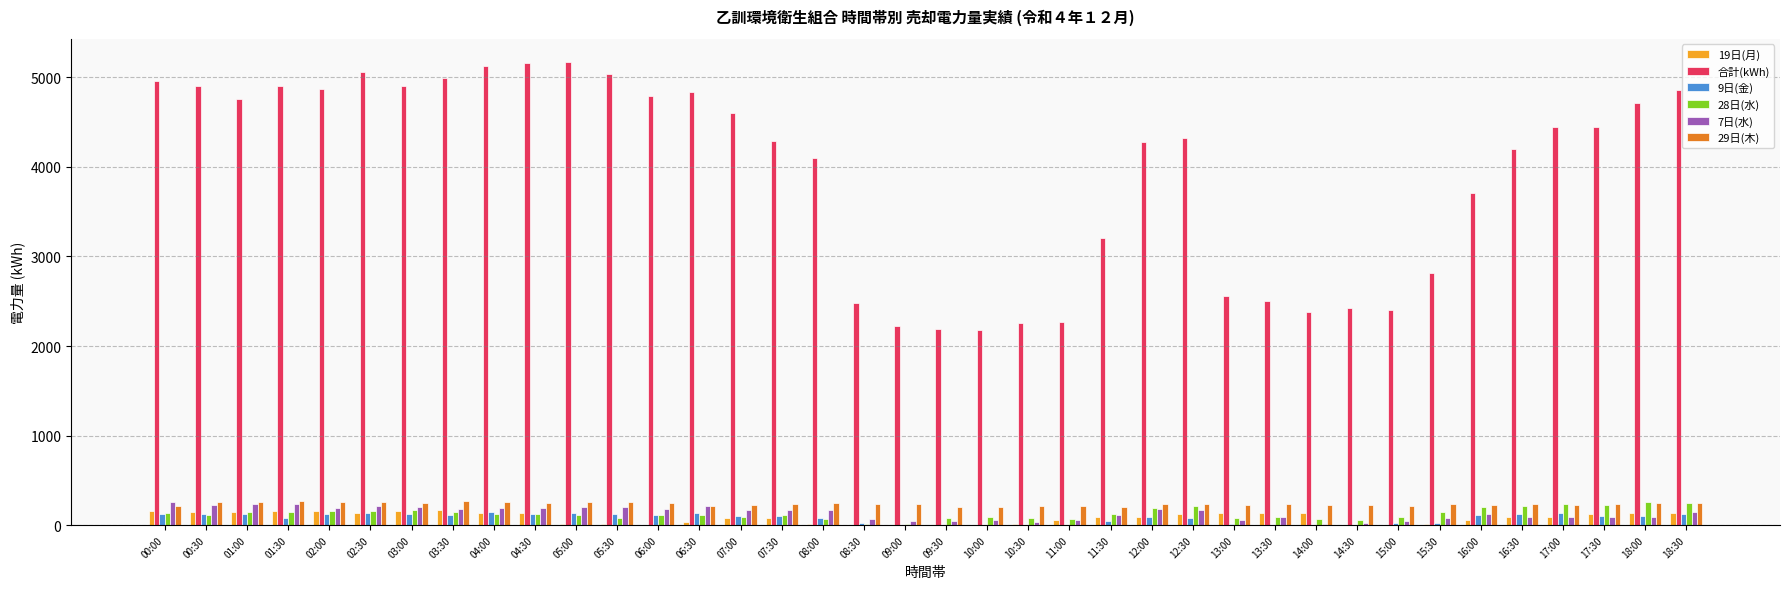

Between 02:30 and 07:00, which series saw the biggest shift?

合計(kWh)